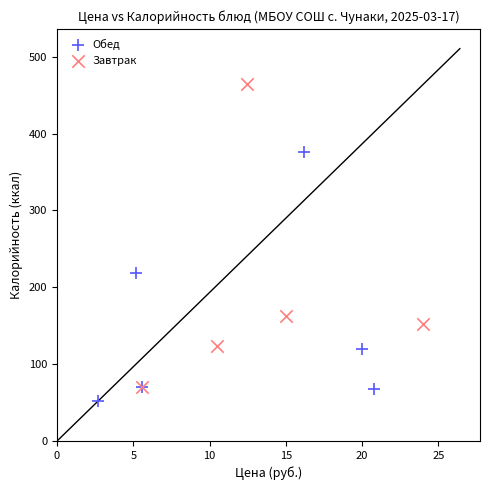

Which series has the widest spread of Y values?

Завтрак